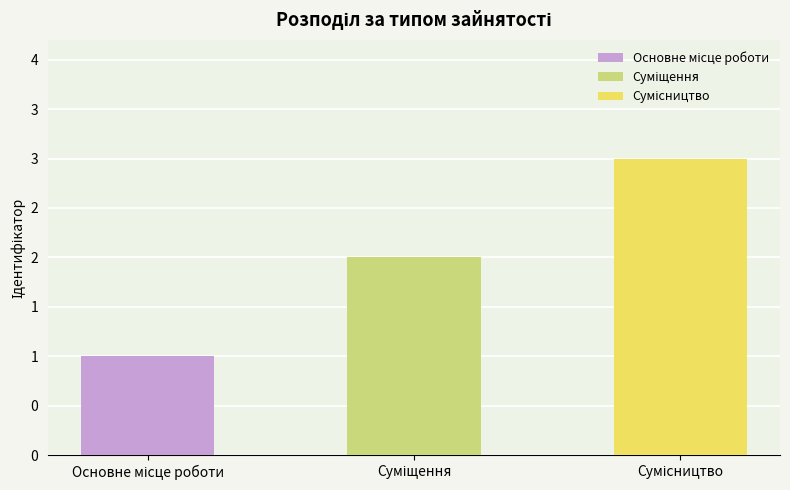

Are the bars horizontal?

No